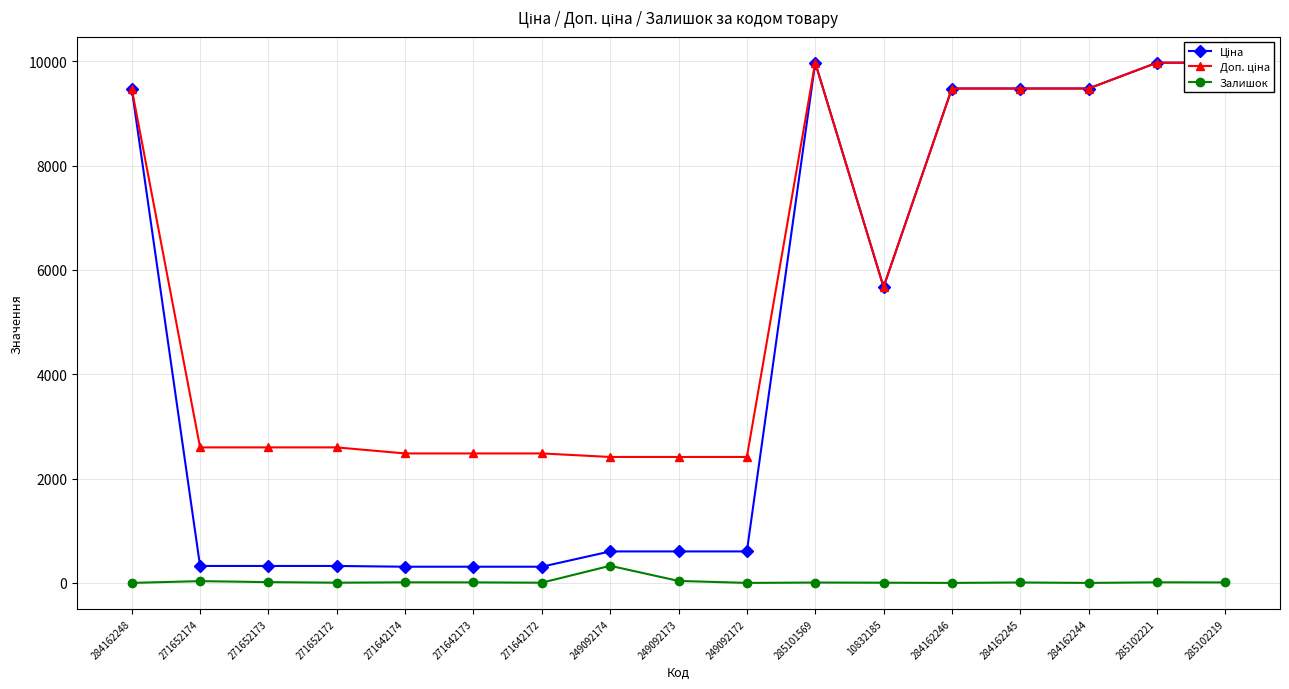

Is the value of Ціна at 284162246 greater than the value of Доп. ціна at 249092174?

Yes